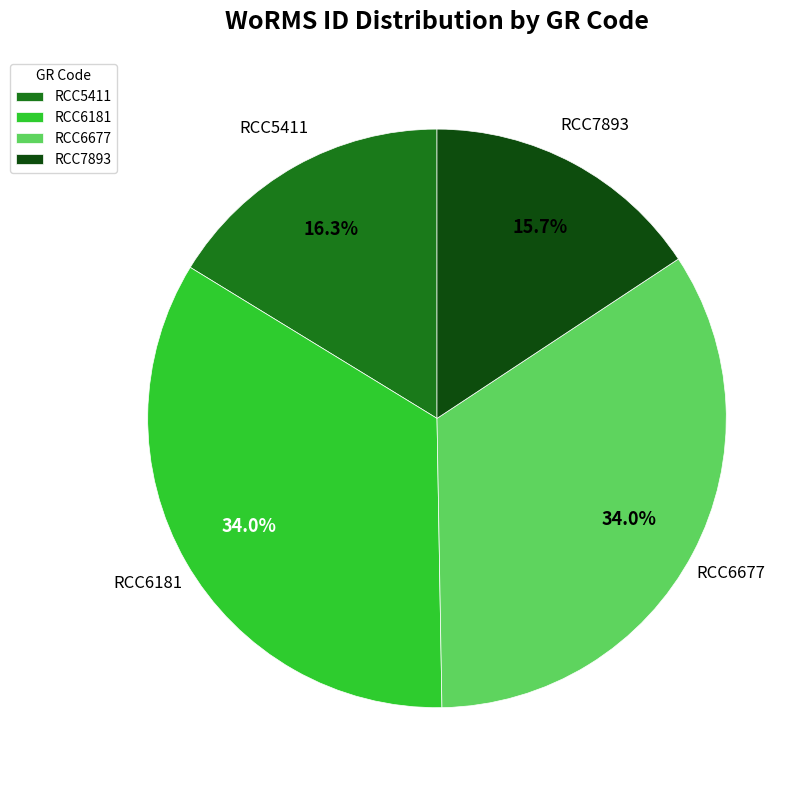

How much of the chart is everything except RCC6677?

66.0%